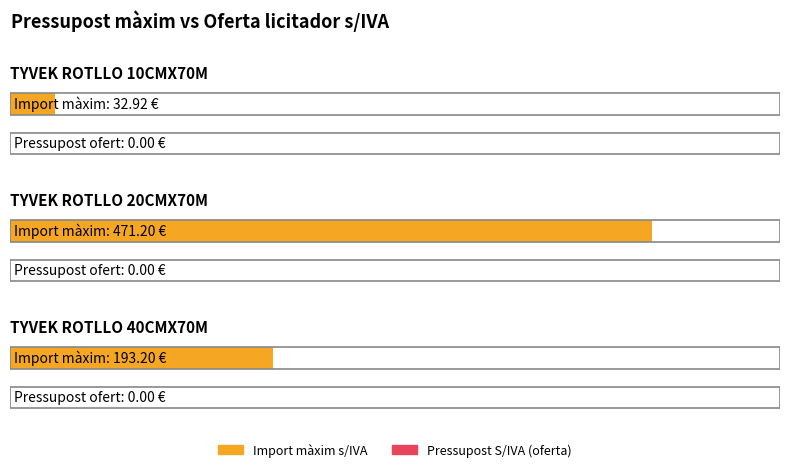

What position from the left is TYVEK ROTLLO 40CMX70M?

3